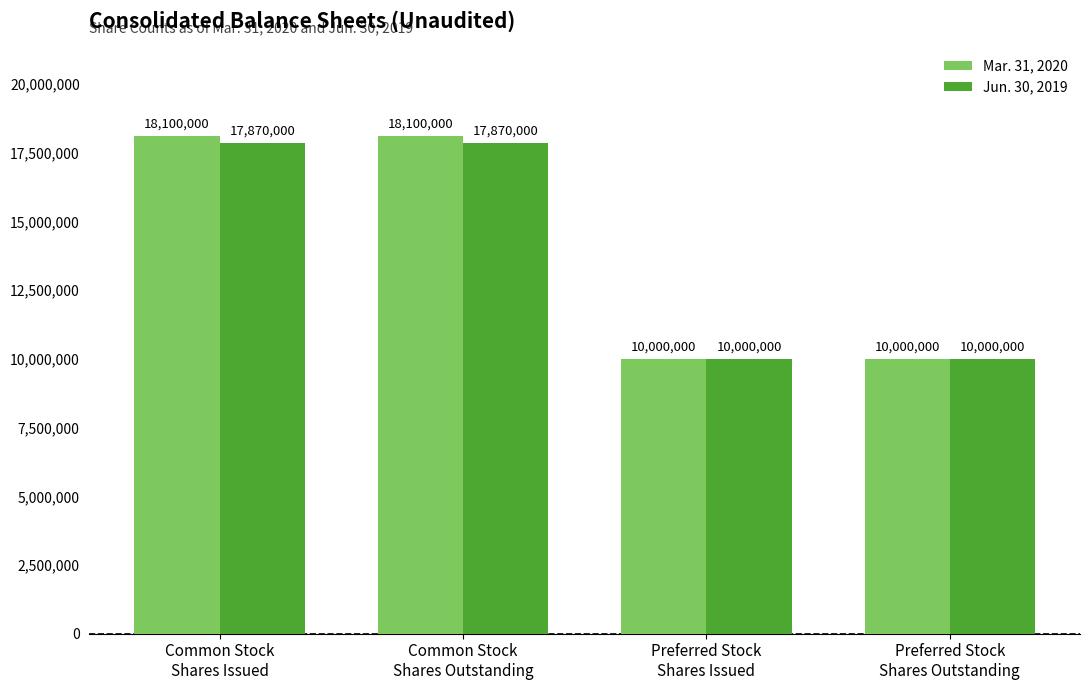

What is the maximum value shown in the chart?

18100000